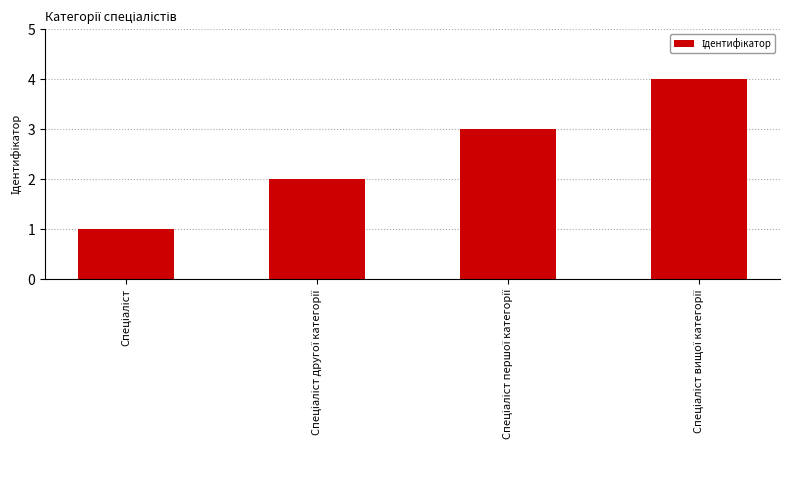

What is the sum of all values?

10